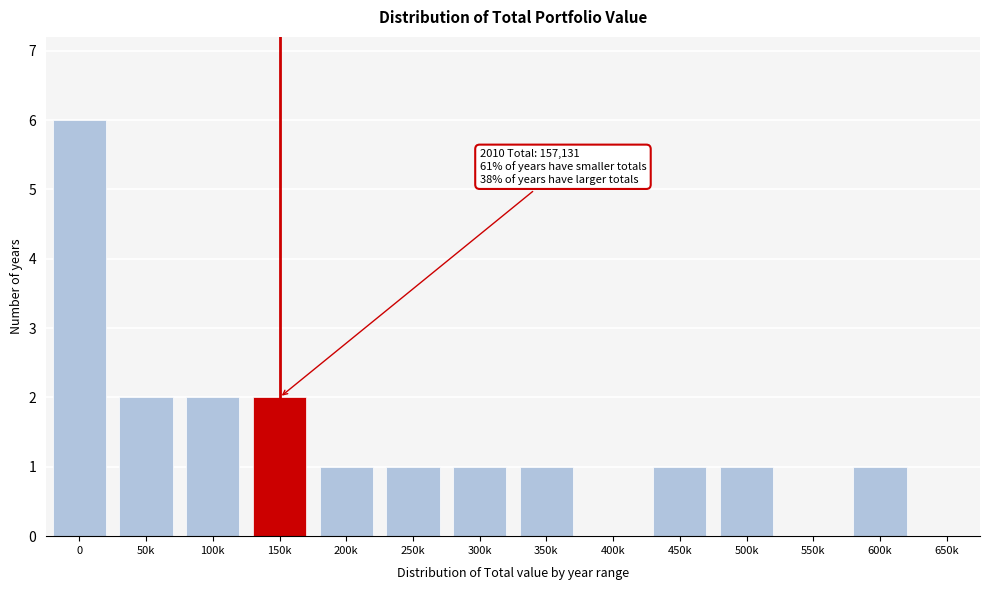

Reading right to left, extract all data points from this chart.

650k=0	600k=1	550k=0	500k=1	450k=1	400k=0	350k=1	300k=1	250k=1	200k=1	150k=2	100k=2	50k=2	0=6